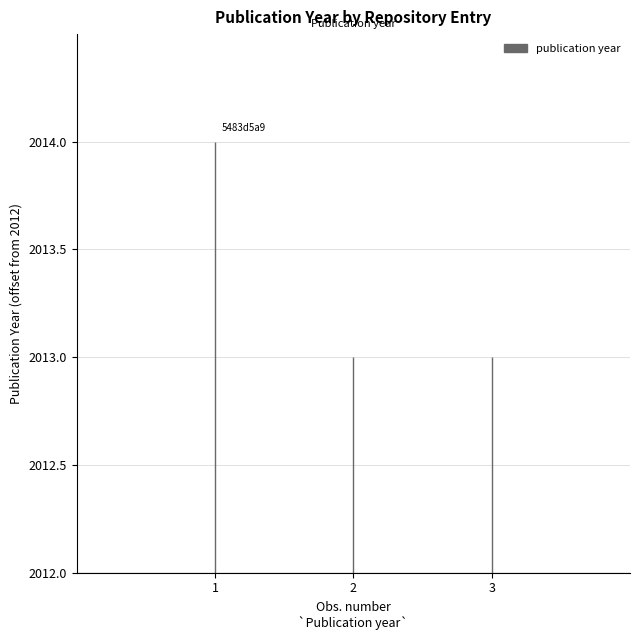

What is the change in value from uuid:5483d5a9 to uuid:06c60388?

-1